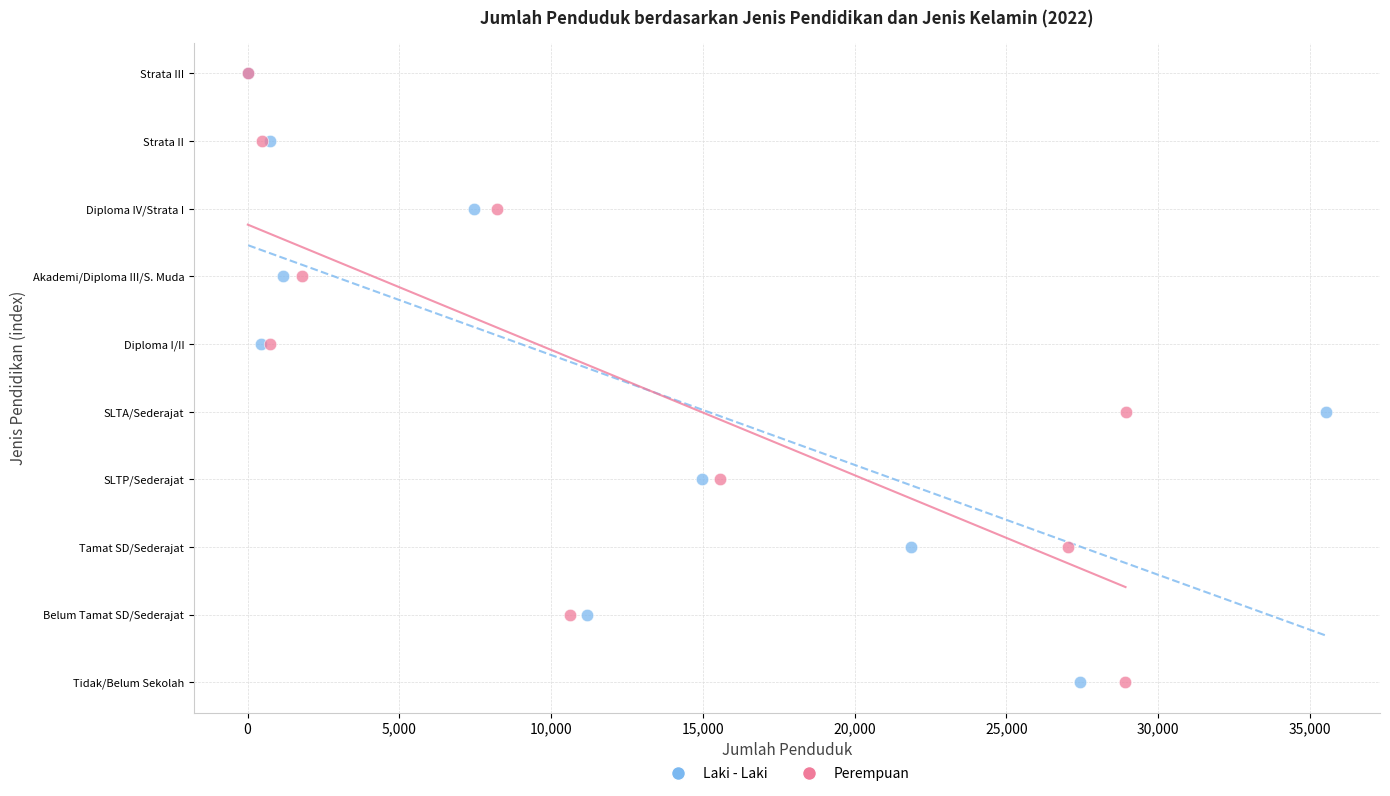

What are all the series names shown in the legend?

Laki - Laki, Perempuan